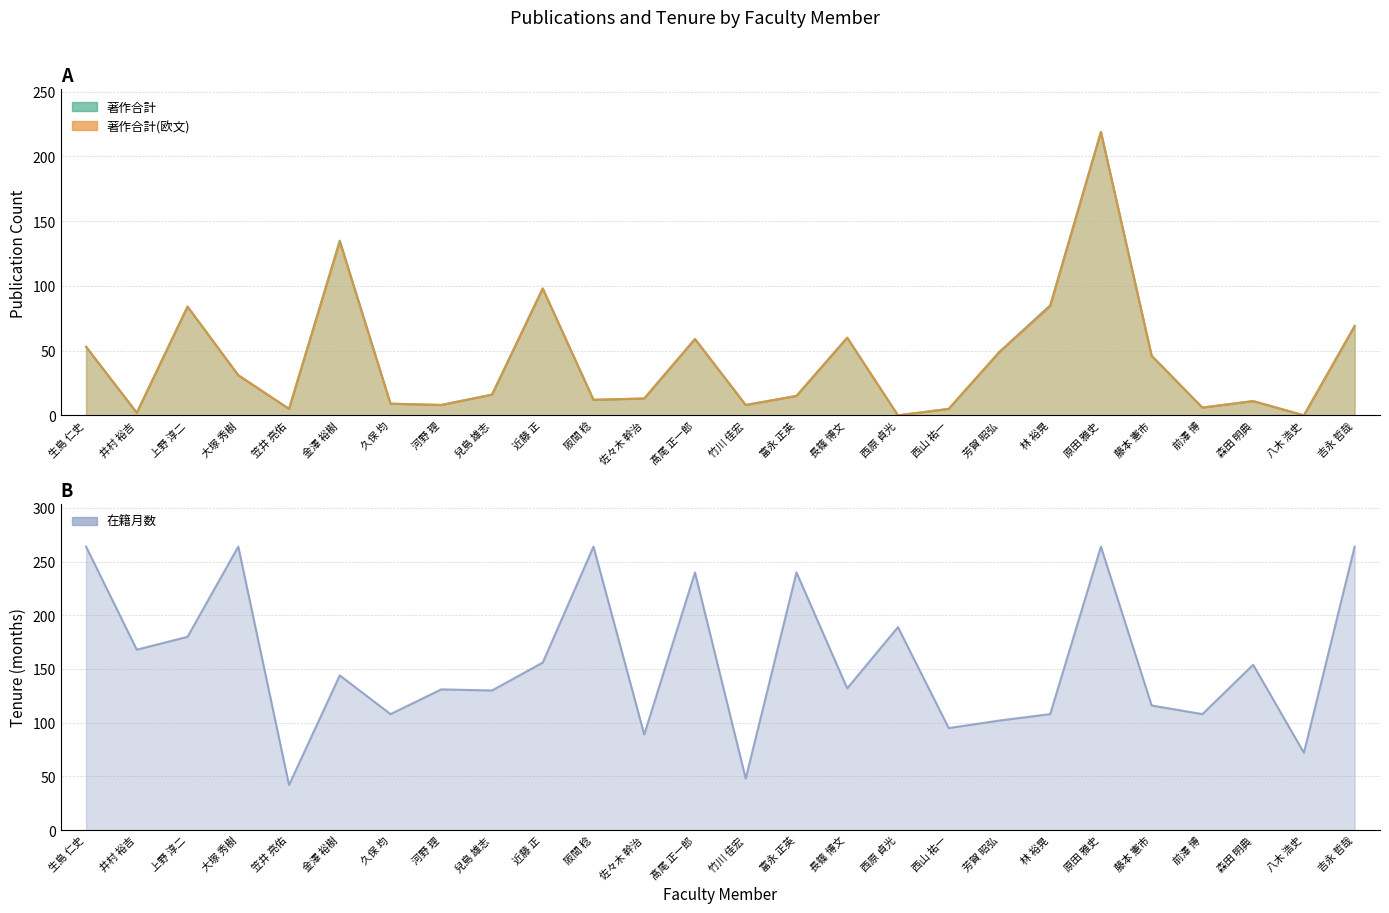

True or false: 著作合計(欧文) has more than 0 points higher than both neighbors.

True